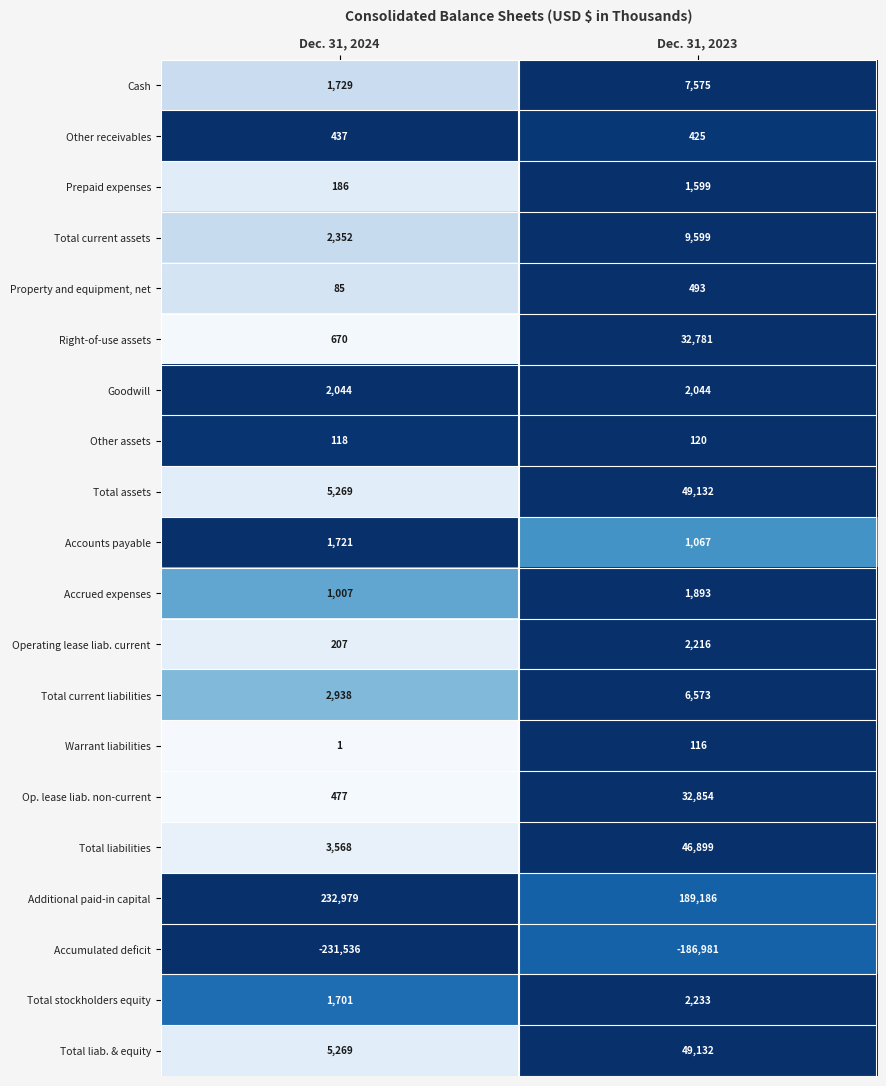

Which series has the widest spread of values?

Accumulated deficit